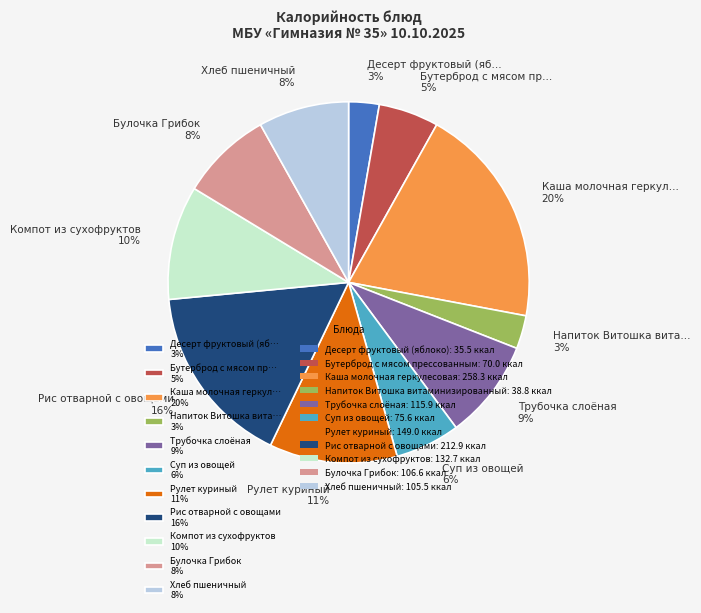

To the nearest percent, what percentage of the pie is Напиток Витошка вита… 3%?

3%